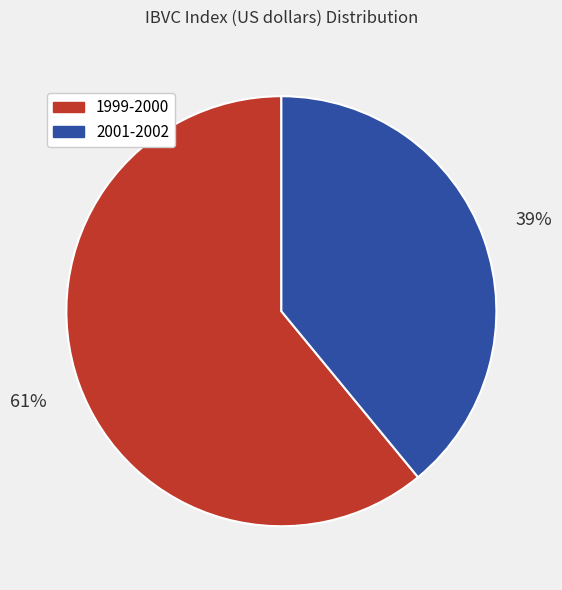

Which slice is the smallest?

2001-2002